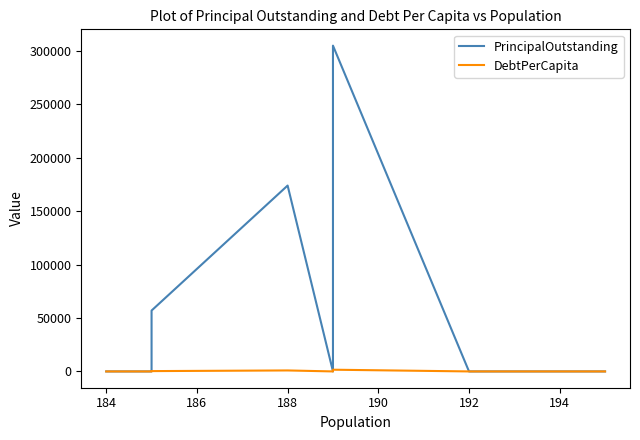

True or false: PrincipalOutstanding and DebtPerCapita intersect in this chart.

False